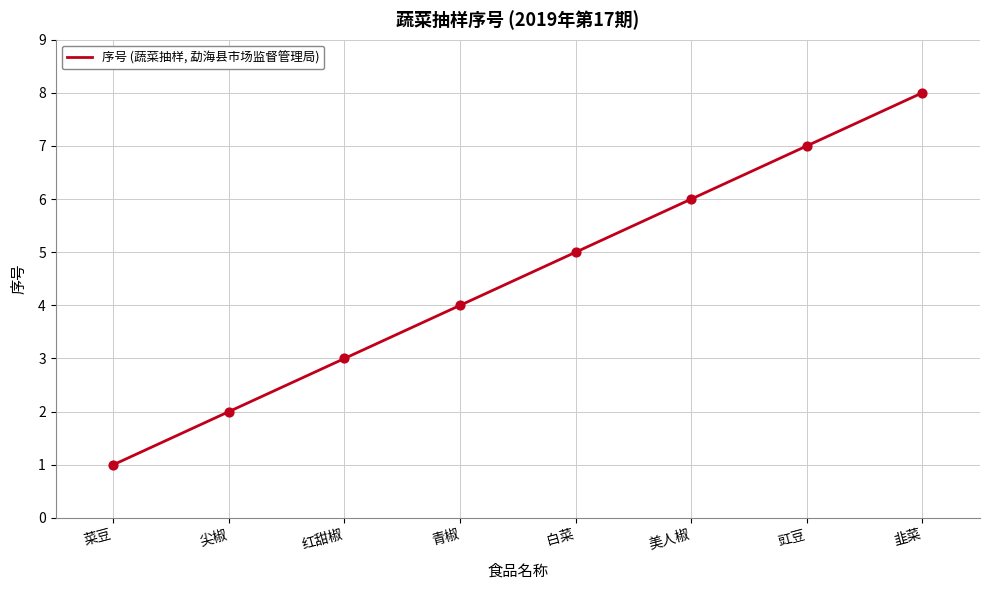

What is the change in value from 尖椒 to 豇豆?

+5